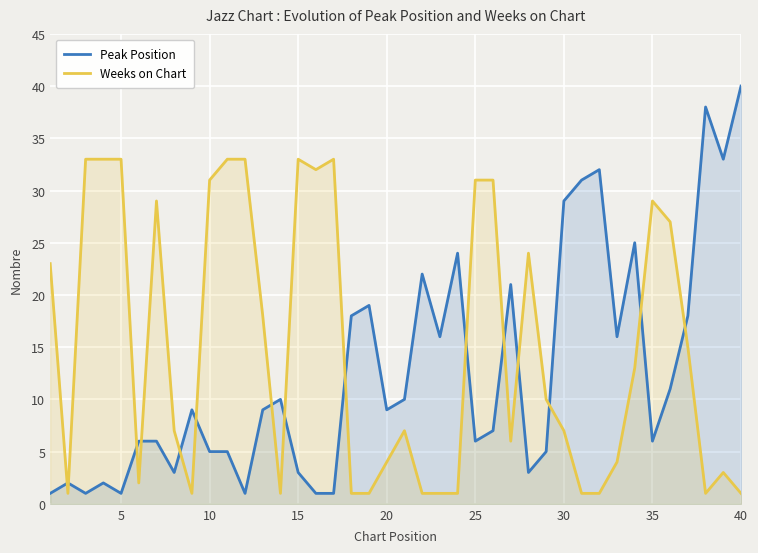

What are all the series names shown in the legend?

Peak Position, Weeks on Chart